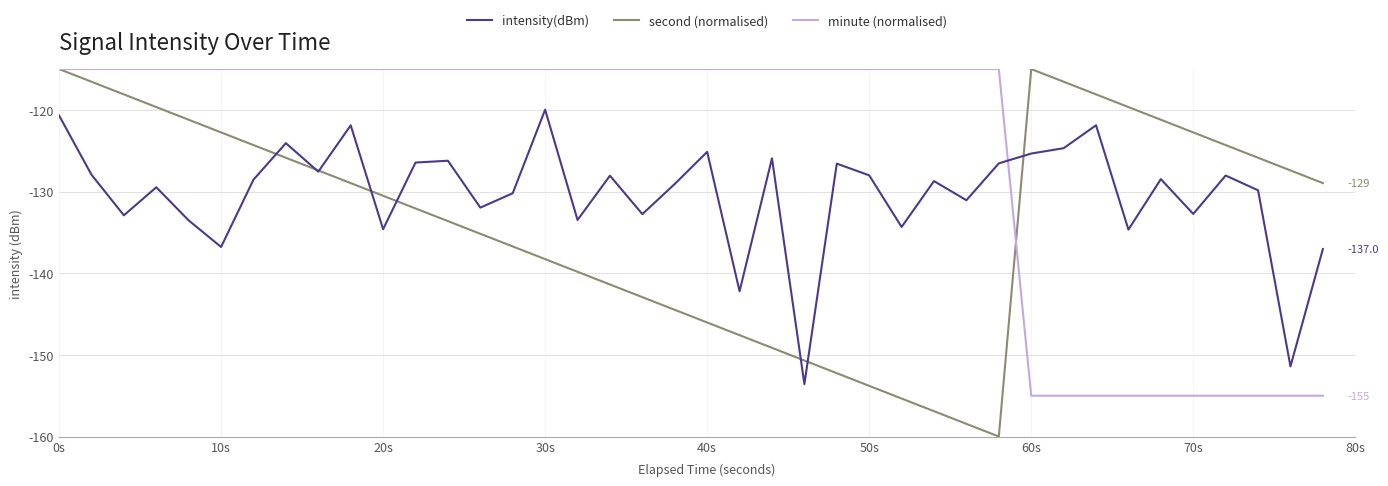

Which series has the largest total across all categories?

minute (normalised)